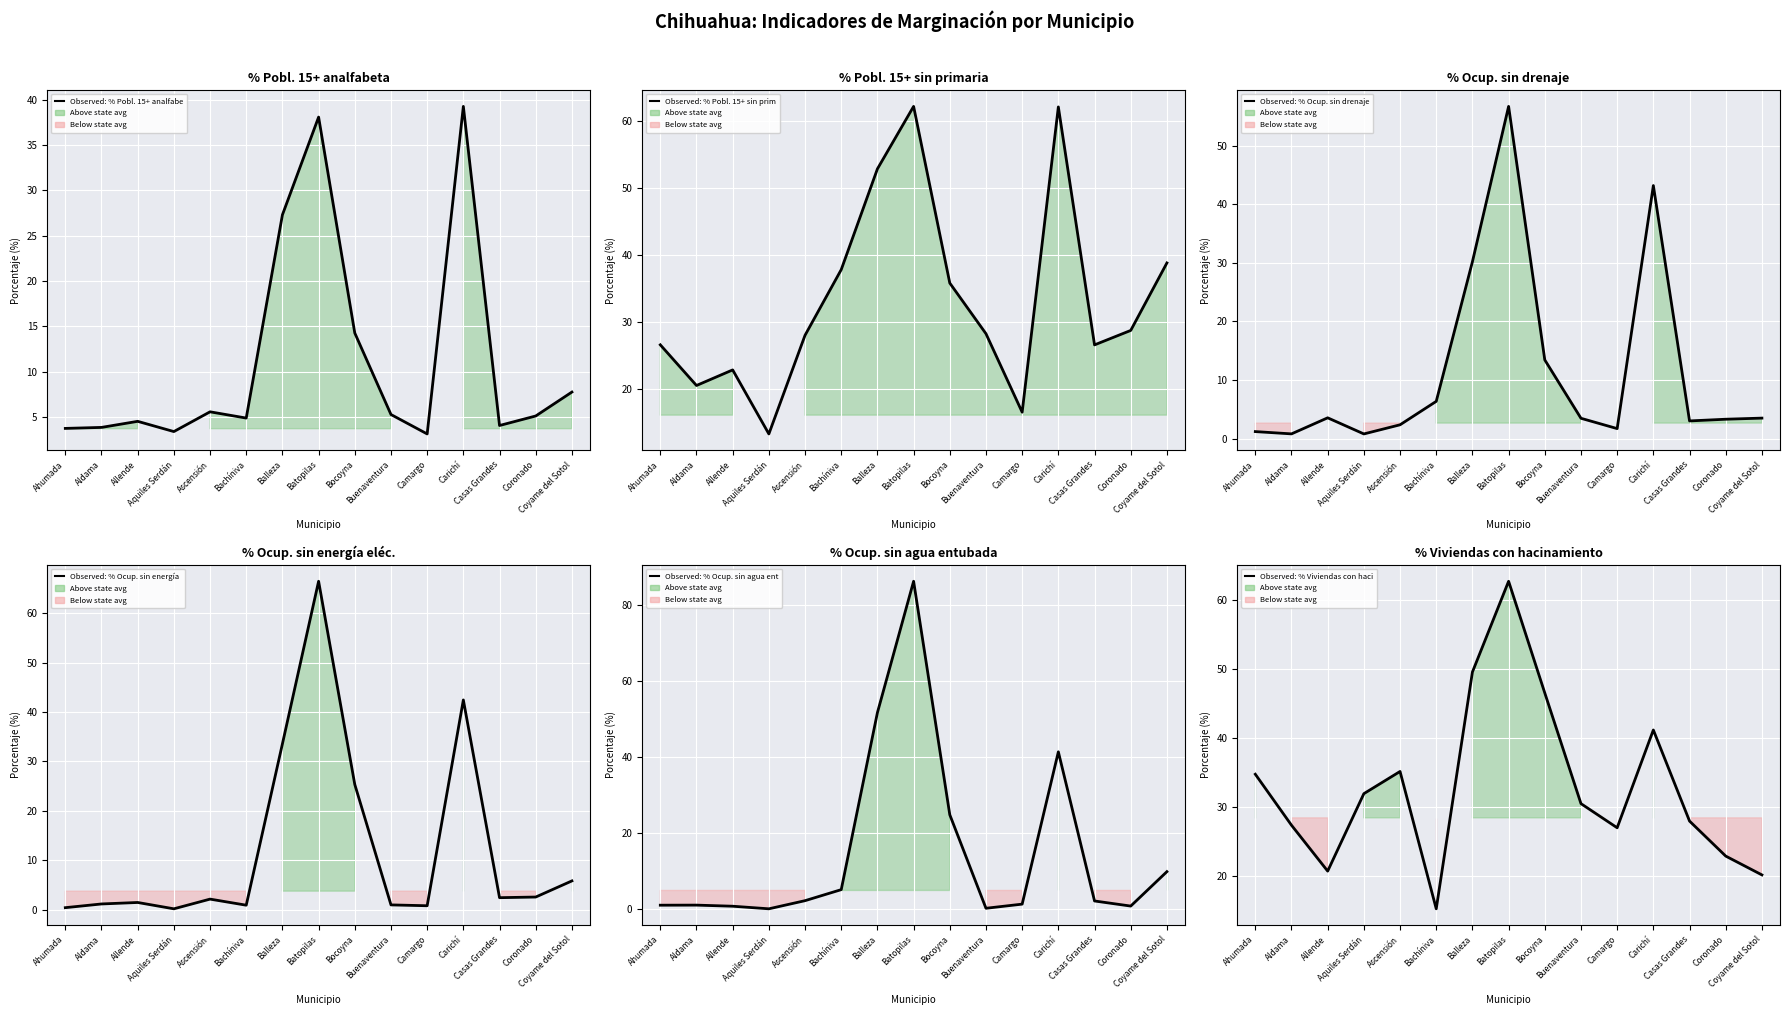

Reading left to right, list all the values displayed in this chart.

Observed: % Pobl. 15+ analfabeta: 3.7	3.8	4.5	3.4	5.6	4.9	27.3	38.1	14.2	5.3	3.1	39.2	4.0	5.1	7.7
Observed: % Pobl. 15+ sin primaria: 26.6	20.5	22.8	13.3	28.0	37.8	52.9	62.2	35.8	28.2	16.5	62.1	26.6	28.7	38.8
Observed: % Ocup. sin drenaje: 1.2	0.8	3.5	0.8	2.4	6.3	30.2	56.7	13.4	3.5	1.7	43.2	3.0	3.3	3.5
Observed: % Ocup. sin energía eléc.: 0.4	1.2	1.5	0.2	2.2	0.9	33.6	66.4	25.3	1.0	0.8	42.4	2.5	2.6	5.8
Observed: % Ocup. sin agua entubada: 1.1	1.1	0.8	0.1	2.3	5.2	51.7	86.2	24.9	0.3	1.4	41.4	2.2	0.8	9.9
Observed: % Viviendas con hacinamiento: 34.7	27.3	20.7	31.9	35.1	15.2	49.5	62.7	46.5	30.4	26.9	41.1	27.9	22.8	20.1